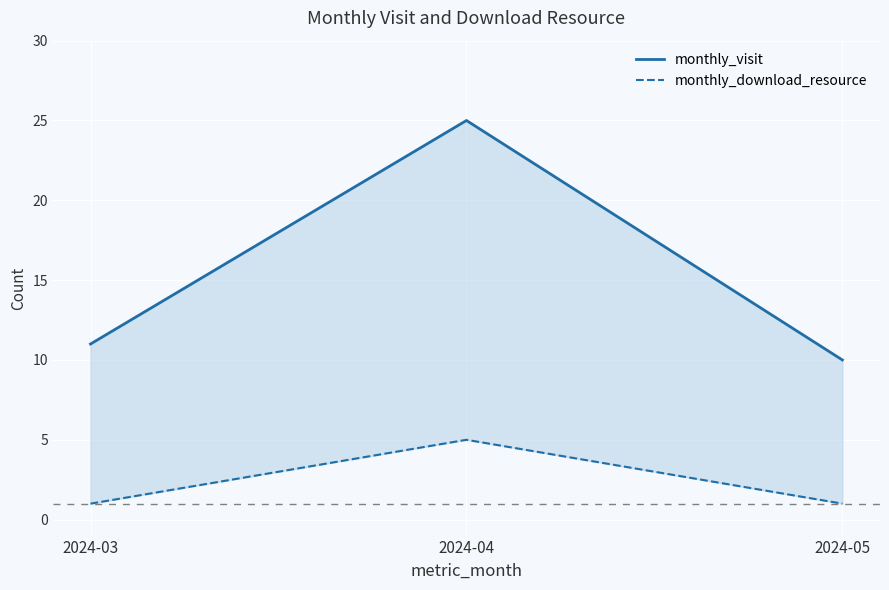

List the series in order of their peak value, highest first.

monthly_visit, monthly_download_resource